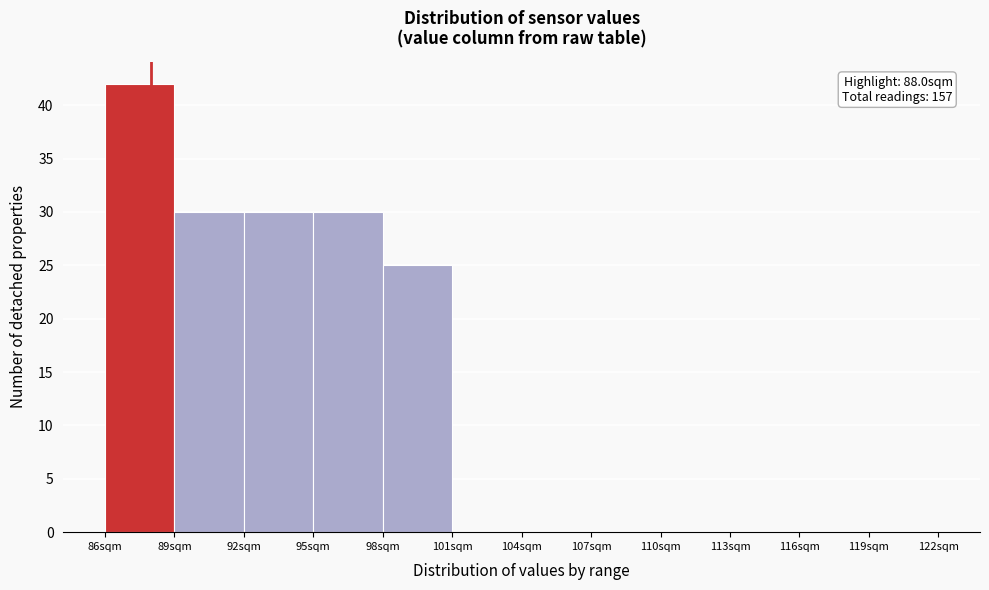

Over which range of the x-axis is the bar tallest?

86 to 89